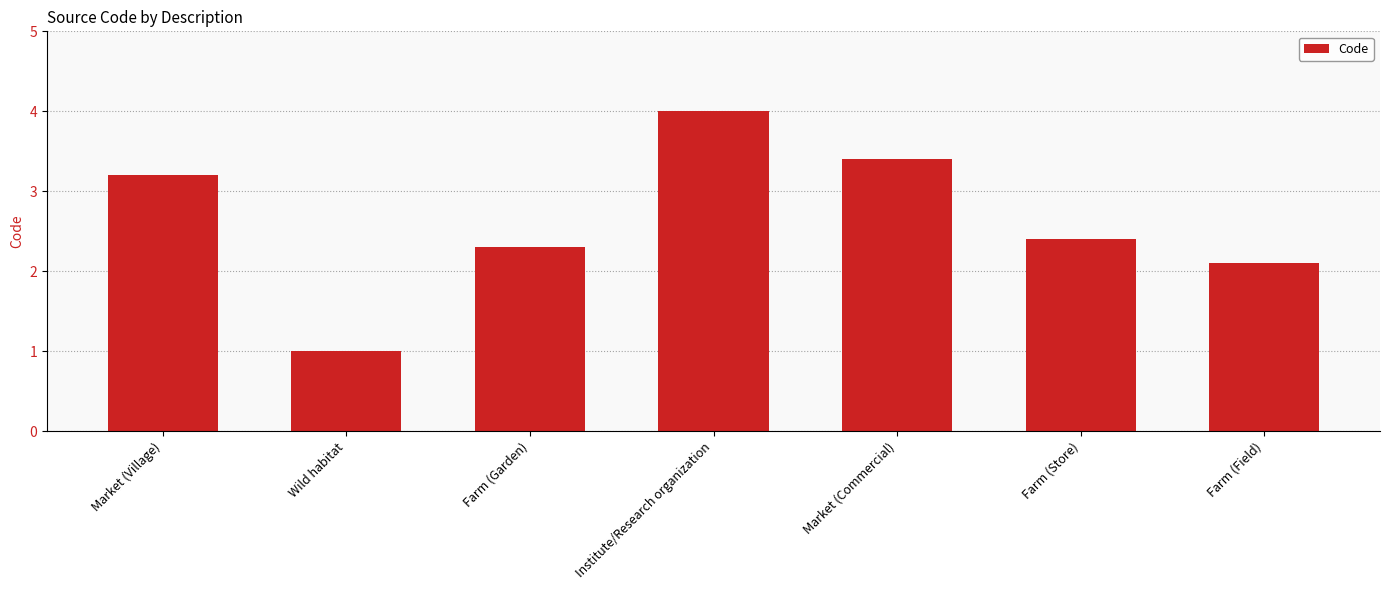

Read the value at Farm (Field).

2.1